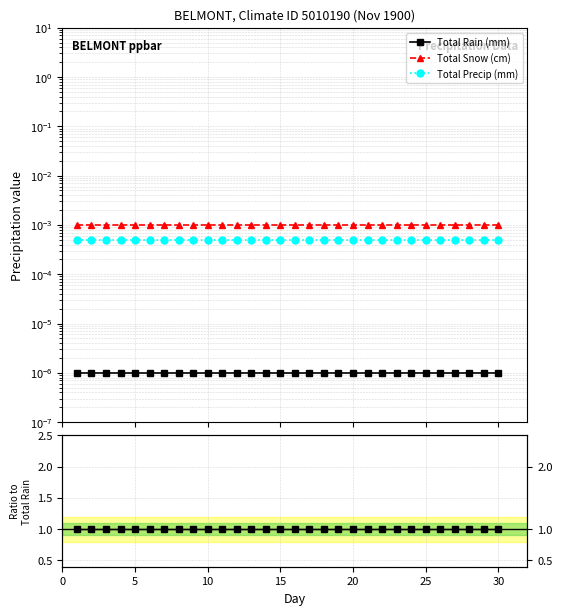

True or false: Total Snow (cm) has a value of 1619.3 at 30.

False